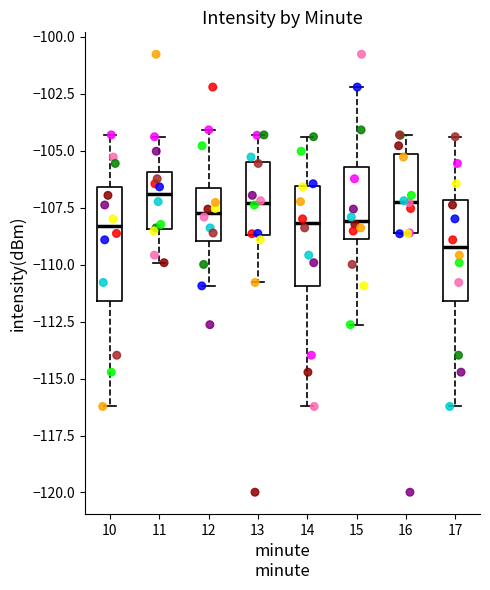

Reading left to right, transcribe this box plot: for each box, give where its median line is, the range the box spans, and where its two whiskers end, as read against the y-axis. The values are not printed on the chart, so give them approximately, as read against the axis.

10: median -108.5, box -111.5 to -106.5, whiskers -116.0 to -104.5
11: median -107.0, box -108.5 to -106.0, whiskers -110.0 to -104.5
12: median -107.5, box -109.0 to -106.5, whiskers -111.0 to -104.0
13: median -107.5, box -108.5 to -105.5, whiskers -111.0 to -104.5
14: median -108.0, box -111.0 to -106.5, whiskers -116.0 to -104.5
15: median -108.0, box -109.0 to -105.5, whiskers -112.5 to -102.0
16: median -107.0, box -108.5 to -105.0, whiskers -108.5 to -104.5
17: median -109.0, box -111.5 to -107.0, whiskers -116.0 to -104.5